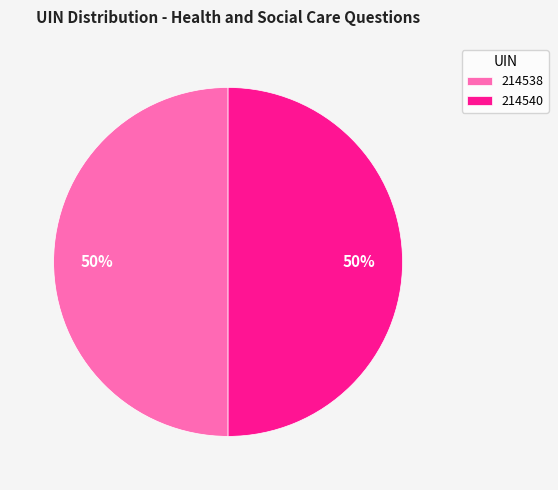

Combined, do 214538 and 214540 account for over 50%?

Yes